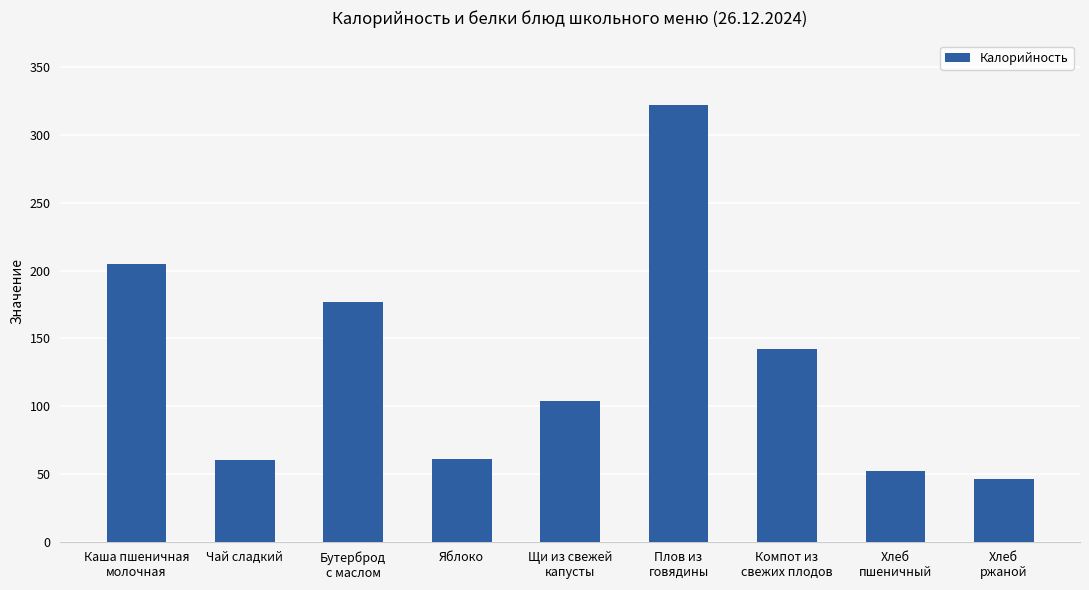

How many bars are there in total?

9